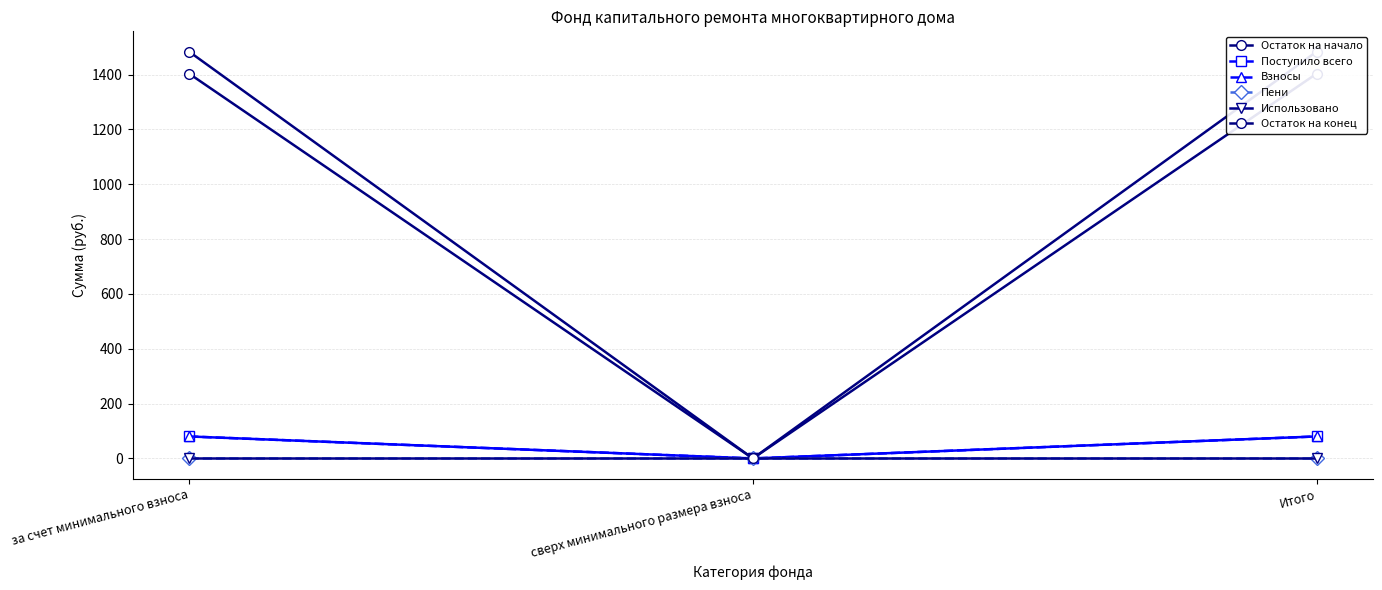

What is the maximum value shown in the chart?

1483.7